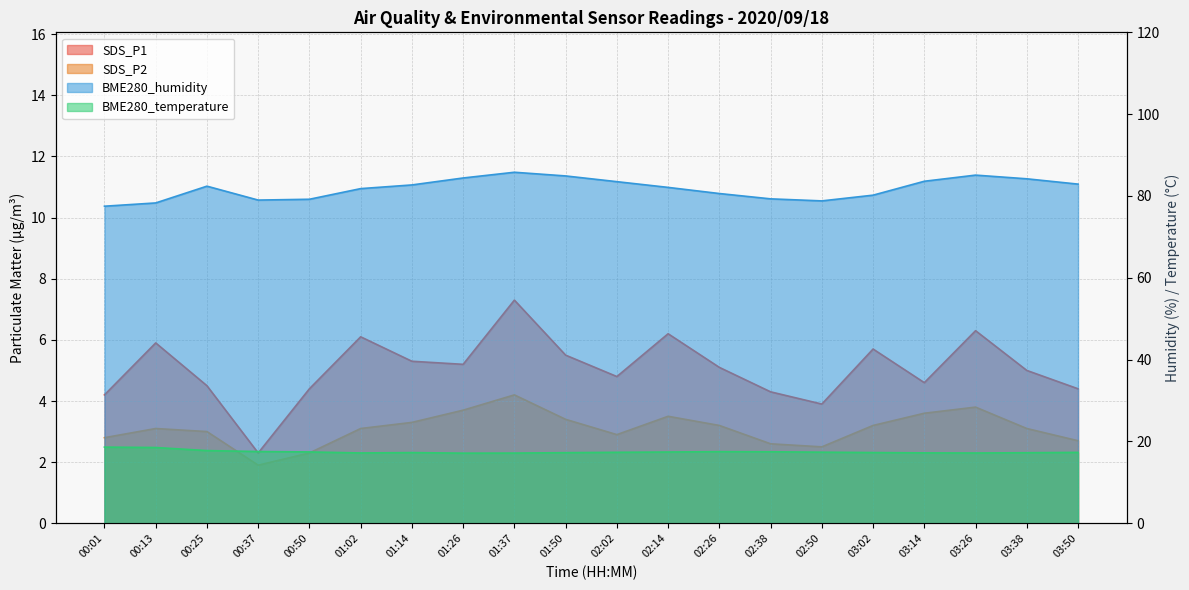

What is the greatest value displayed?

85.8